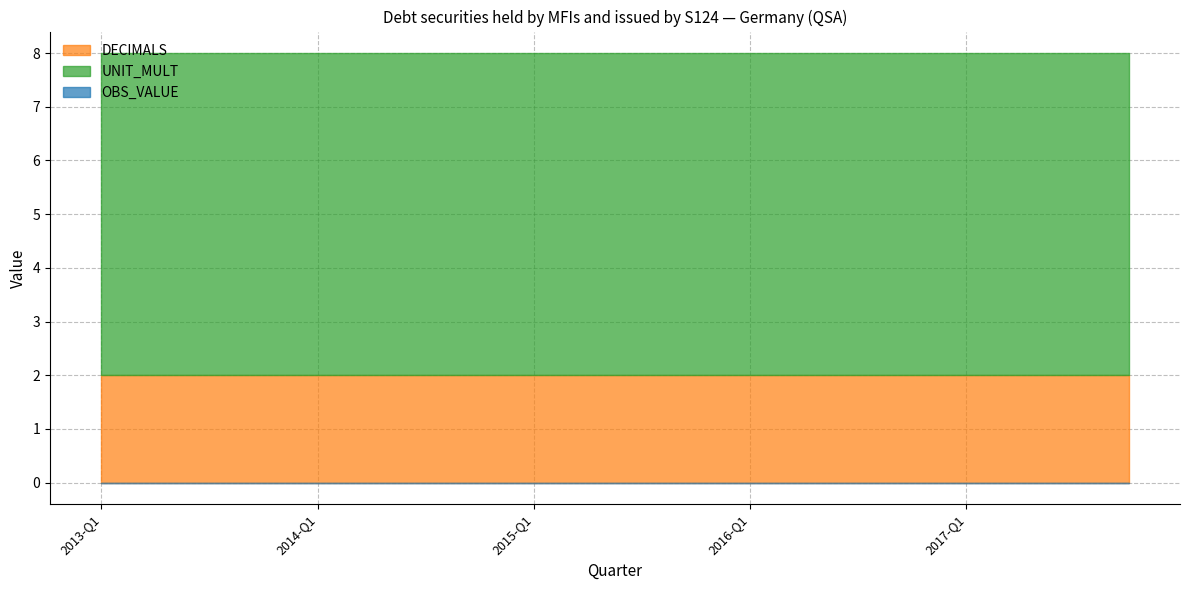

At which category is the sum across all series the highest?

2013-Q1